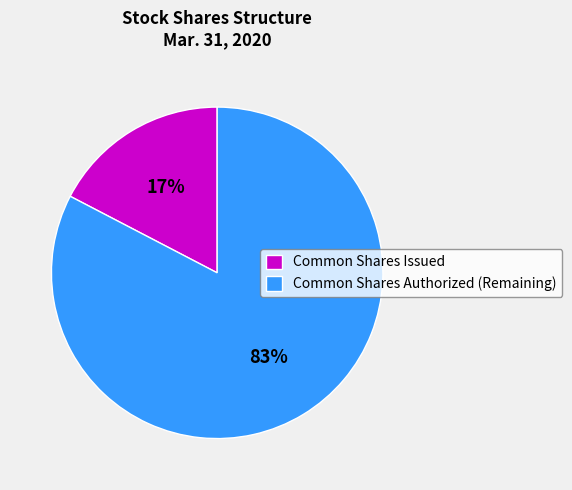

Which slice is the largest?

Common Shares Authorized (Remaining)